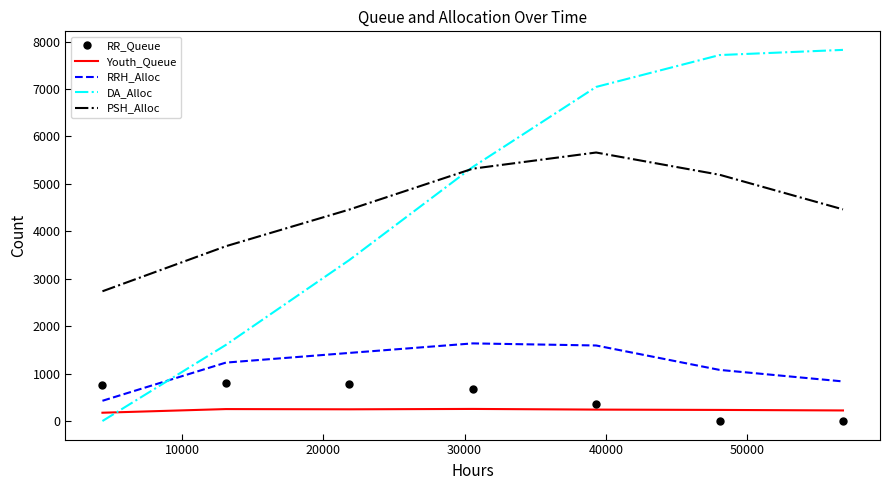

Which series has the largest total across all categories?

DA_Alloc